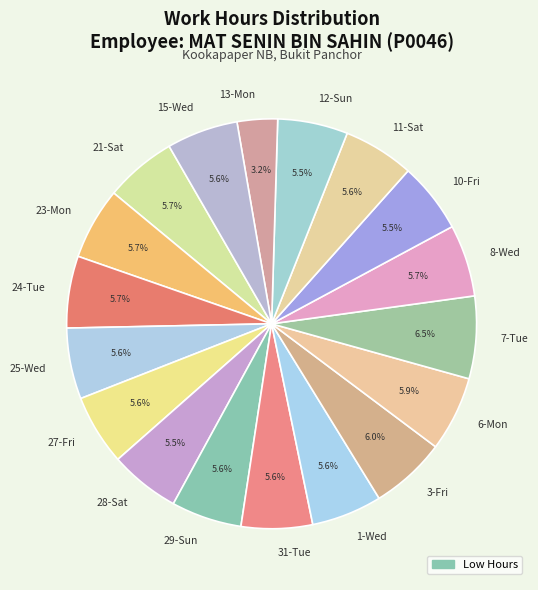

Approximately how many times larger is the value at 31-Tue compared to 21-Sat?

1.0